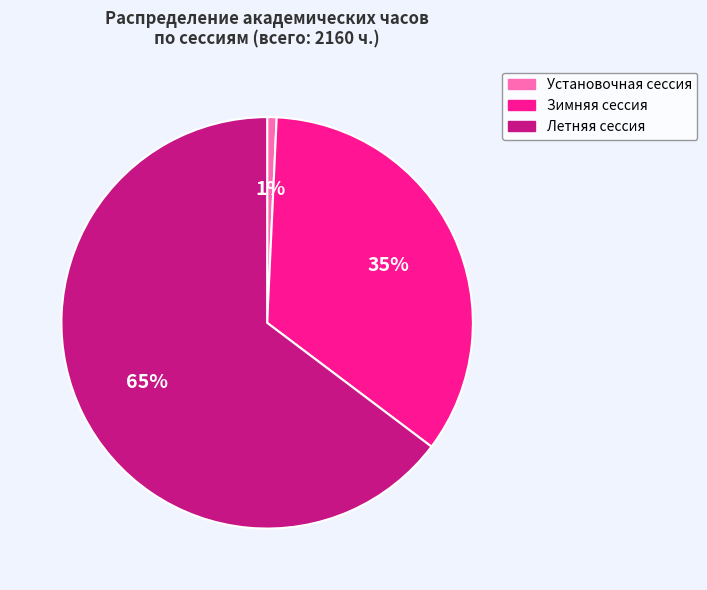

True or false: Зимняя сессия accounts for 35% of the total.

True